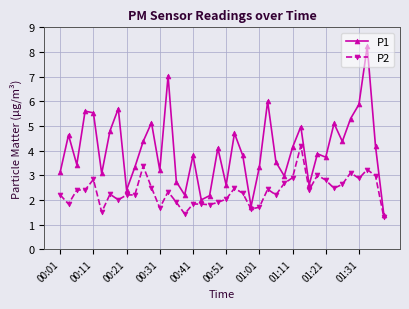

What is the minimum value for P2?

1.3